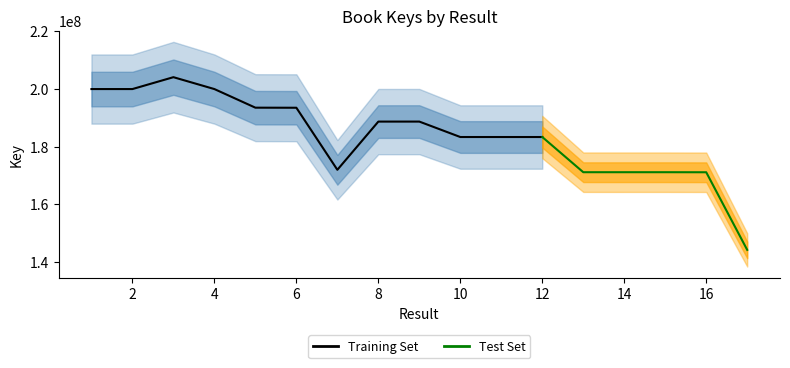

What is the minimum value shown in the chart?

144175683